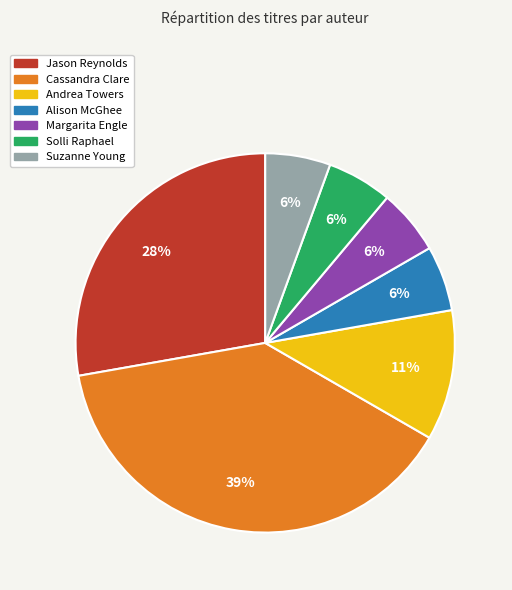

Is it true that Andrea Towers is 11% of the pie?

True